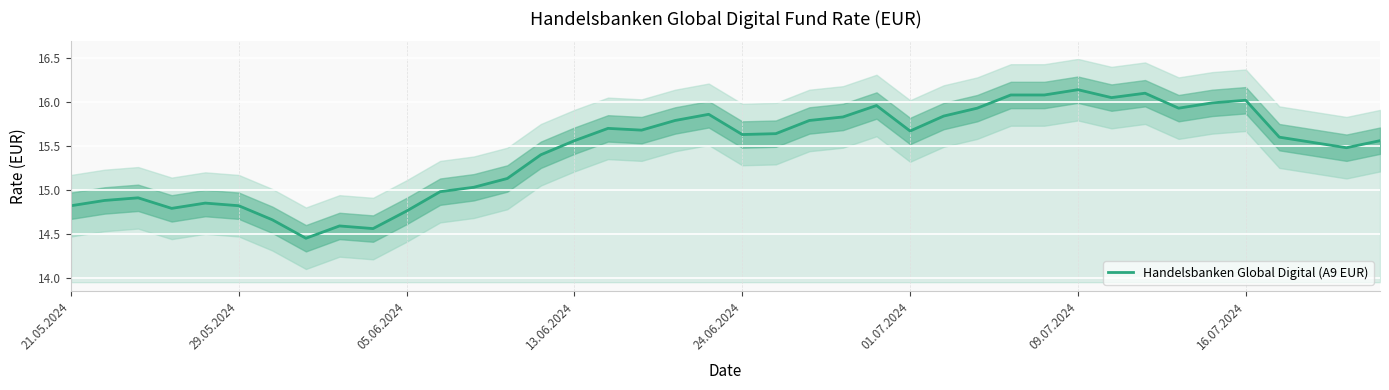

What is the sum of all values?

618.1